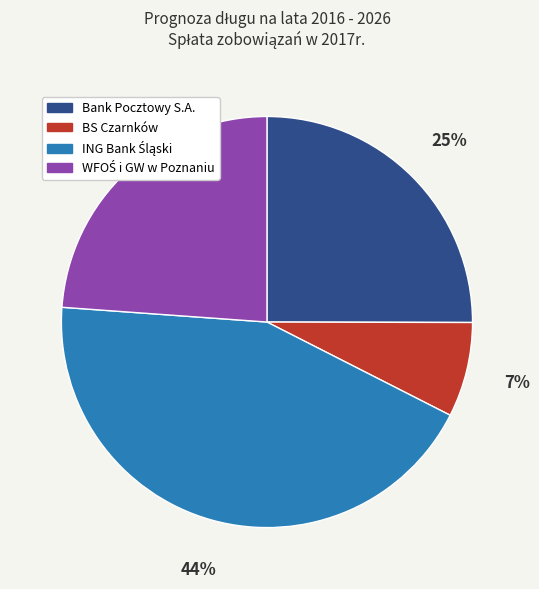

To the nearest percent, what is the difference between the BS Czarnków and Bank Pocztowy S.A. slice percentages?

18%